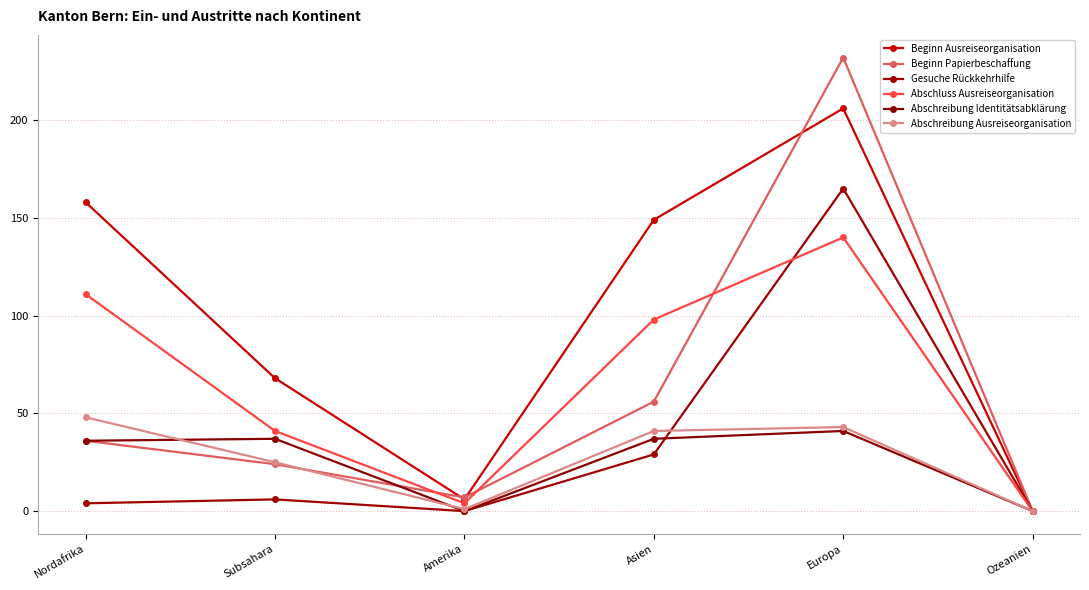

What is the sum of the Beginn Ausreiseorganisation values at Subsahara and Ozeanien?

68